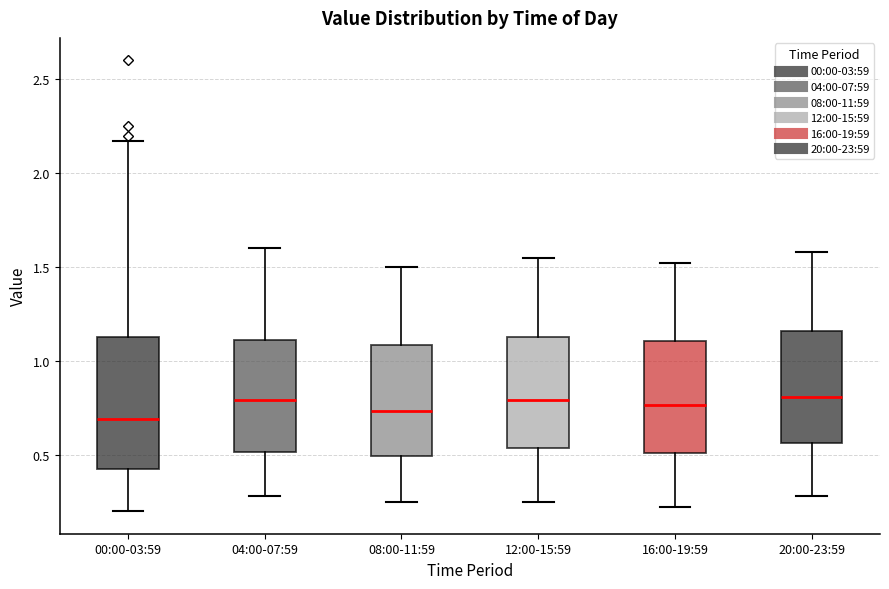

Which box is the tallest, from its lower edge to its upper edge?

00:00-03:59